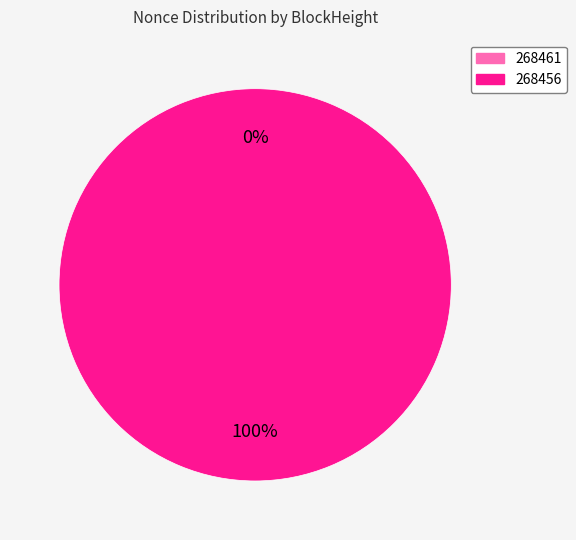

To the nearest percent, what is the combined percentage of 268461 and 268456?

100%